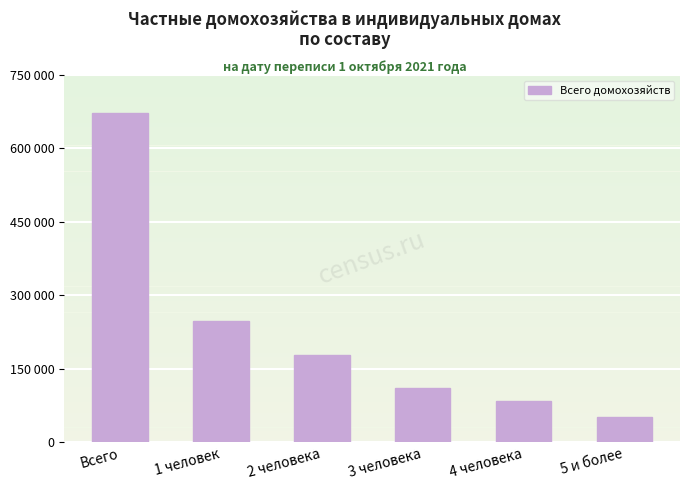

What is the difference between the maximum and second lowest values?

587075